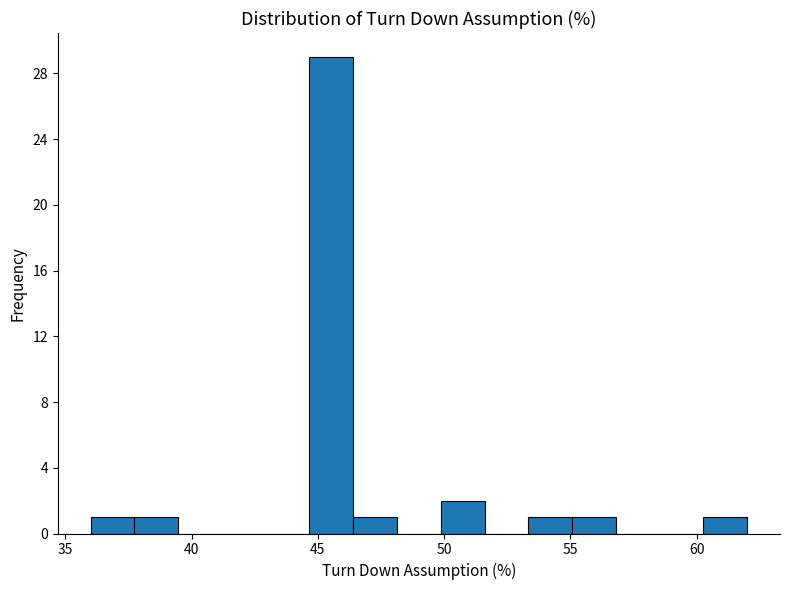

Read against the x-axis, roughly where is the centre of the tallest bar?

45.5